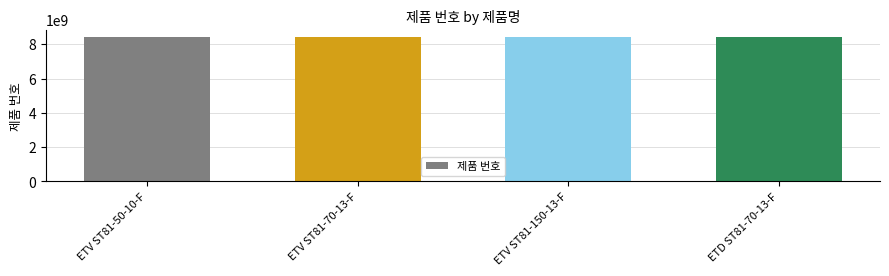

What is the difference between the second highest and second lowest values?

660